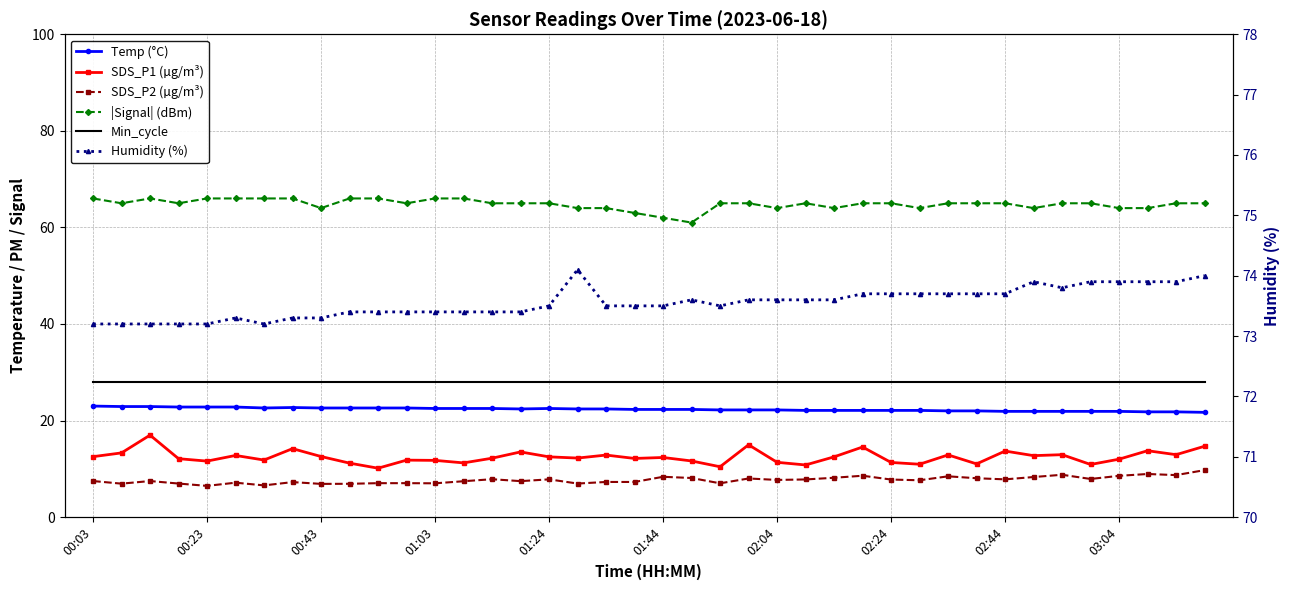

Reading left to right, transcribe all the data shown in this chart.

Temp (°C): 23.0	22.9	22.9	22.8	22.8	22.8	22.6	22.7	22.6	22.6	22.6	22.6	22.5	22.5	22.5	22.4	22.5	22.4	22.4	22.3	22.3	22.3	22.2	22.2	22.2	22.1	22.1	22.1	22.1	22.1	22.0	22.0	21.9	21.9	21.9	21.9	21.9	21.8	21.8	21.7
SDS_P1 (µg/m³): 12.5	13.3	17.0	12.1	11.6	12.8	11.8	14.2	12.6	11.2	10.1	11.8	11.8	11.2	12.2	13.5	12.5	12.2	12.8	12.2	12.3	11.6	10.4	15.0	11.3	10.8	12.5	14.5	11.3	10.9	12.9	11.0	13.7	12.7	12.9	10.9	12.0	13.8	12.9	14.7
SDS_P2 (µg/m³): 7.5	6.9	7.5	7.0	6.5	7.1	6.6	7.2	6.9	6.9	7.0	7.0	7.0	7.4	7.8	7.5	7.8	7.0	7.3	7.3	8.3	8.1	7.0	8.0	7.7	7.8	8.2	8.6	7.8	7.6	8.4	8.1	7.8	8.3	8.8	7.9	8.6	8.9	8.7	9.7
|Signal| (dBm): 66.0	65.0	66.0	65.0	66.0	66.0	66.0	66.0	64.0	66.0	66.0	65.0	66.0	66.0	65.0	65.0	65.0	64.0	64.0	63.0	62.0	61.0	65.0	65.0	64.0	65.0	64.0	65.0	65.0	64.0	65.0	65.0	65.0	64.0	65.0	65.0	64.0	64.0	65.0	65.0
Min_cycle: 28.0	28.0	28.0	28.0	28.0	28.0	28.0	28.0	28.0	28.0	28.0	28.0	28.0	28.0	28.0	28.0	28.0	28.0	28.0	28.0	28.0	28.0	28.0	28.0	28.0	28.0	28.0	28.0	28.0	28.0	28.0	28.0	28.0	28.0	28.0	28.0	28.0	28.0	28.0	28.0
Humidity (%): 73.2	73.2	73.2	73.2	73.2	73.3	73.2	73.3	73.3	73.4	73.4	73.4	73.4	73.4	73.4	73.4	73.5	74.1	73.5	73.5	73.5	73.6	73.5	73.6	73.6	73.6	73.6	73.7	73.7	73.7	73.7	73.7	73.7	73.9	73.8	73.9	73.9	73.9	73.9	74.0